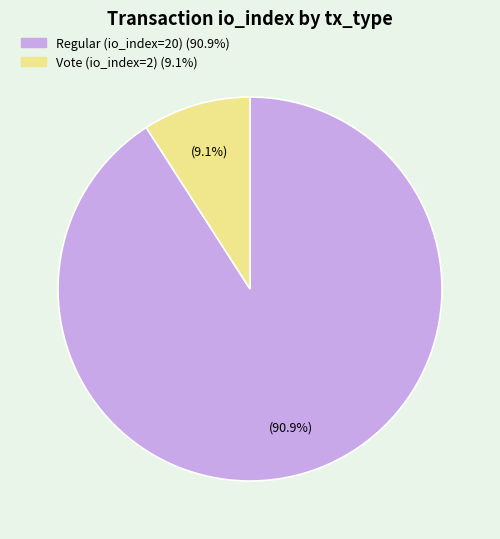

Approximately how many times larger is the value at Regular (io_index=20) compared to Vote (io_index=2)?

10.0